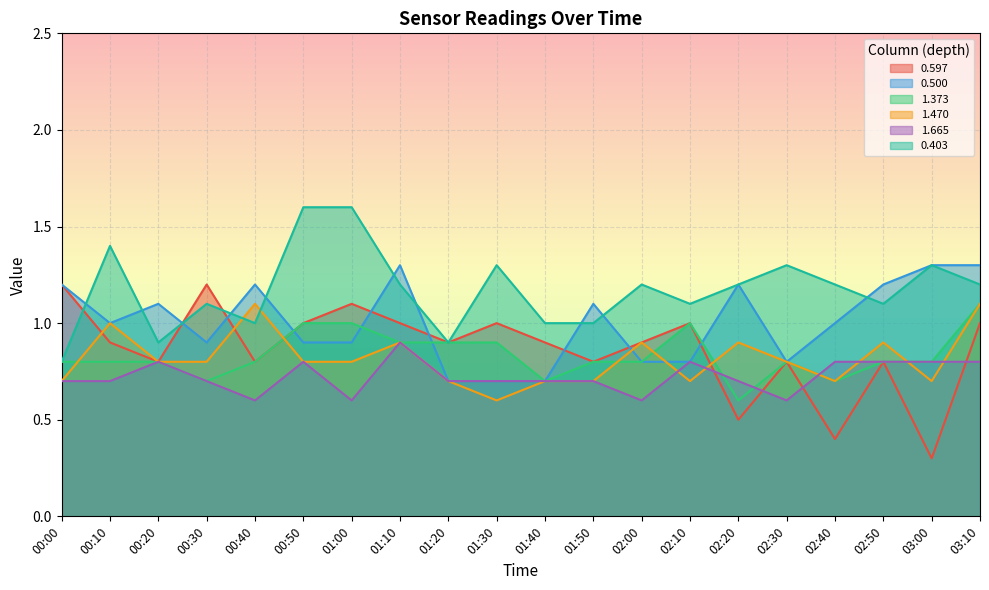

True or false: 0.403 and 1.373 intersect in this chart.

False